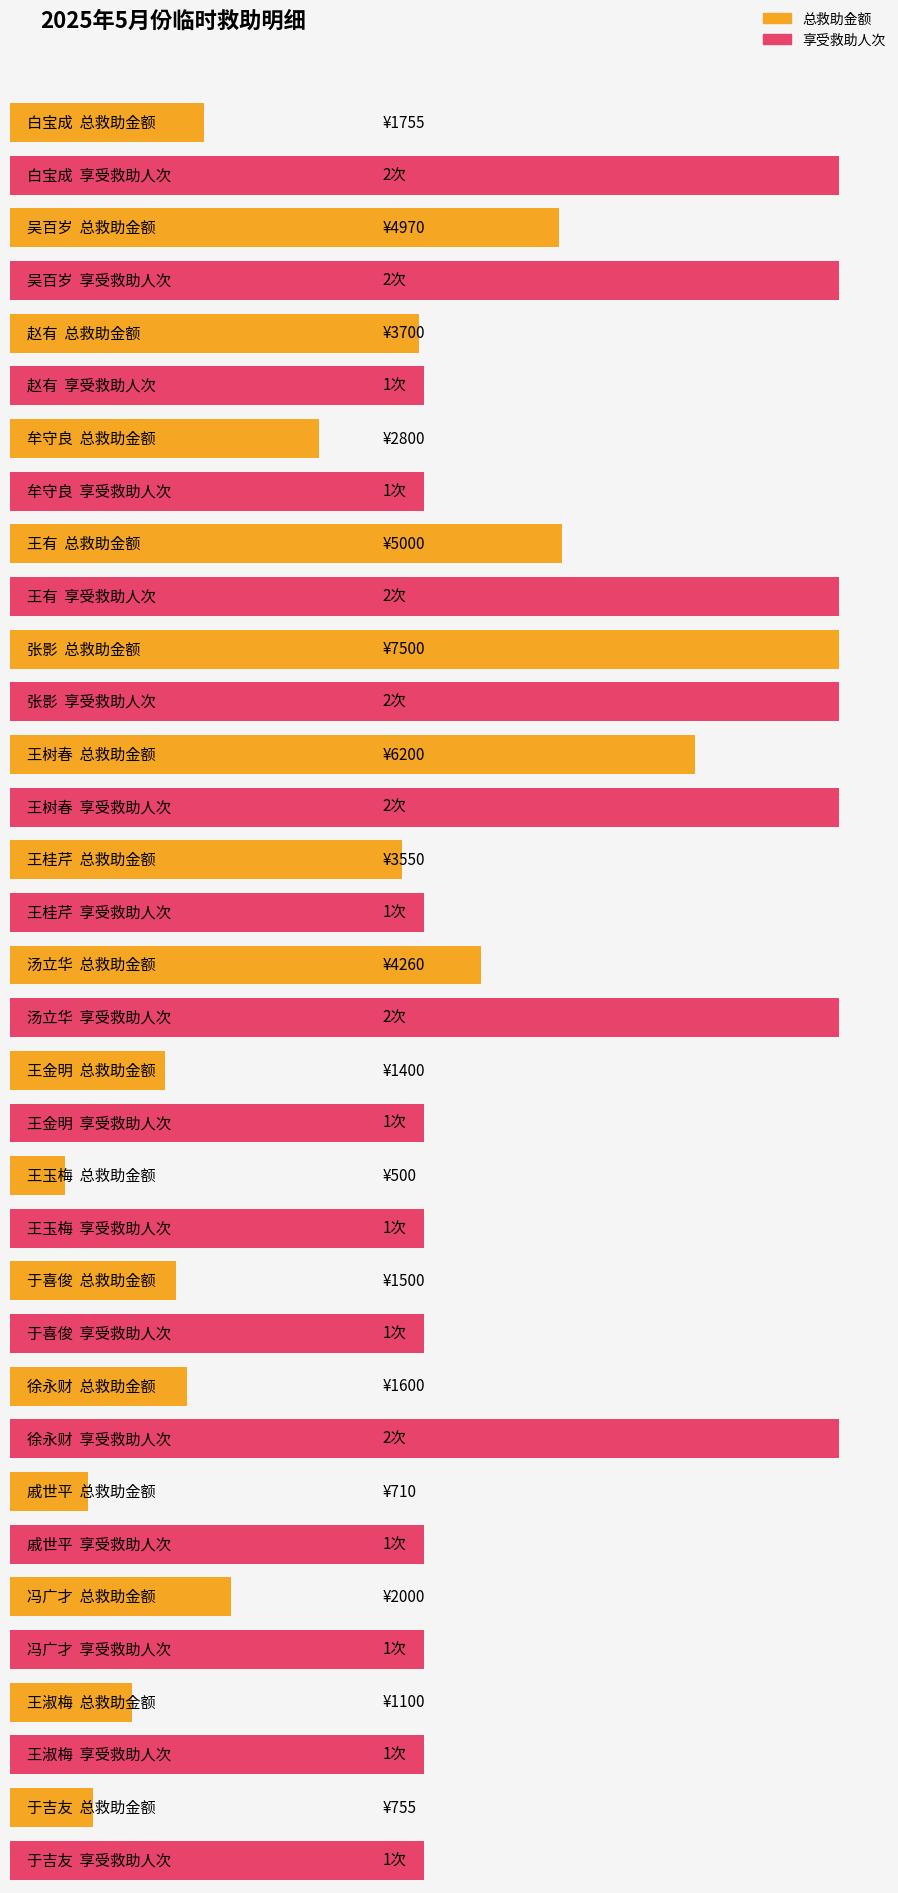

List the series in order of their overall mean, highest first.

总救助金额, 享受救助人次